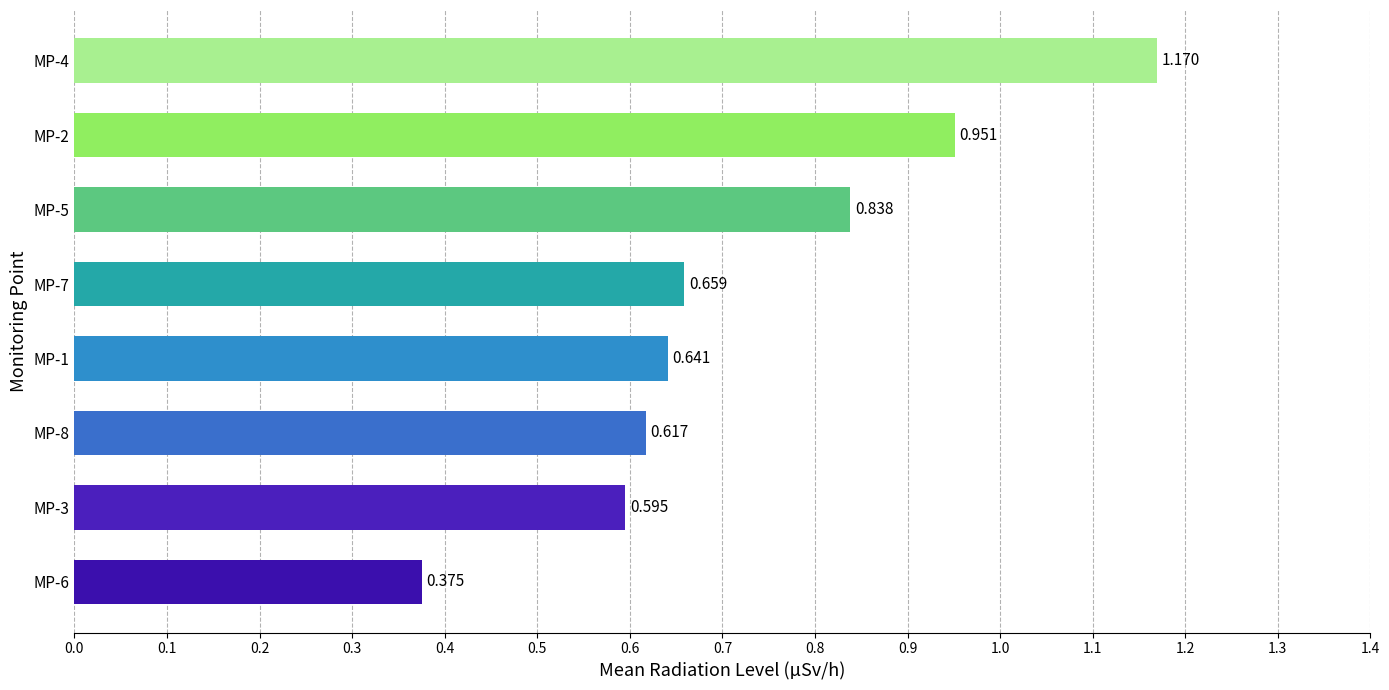

How many distinct data groups are displayed?

1